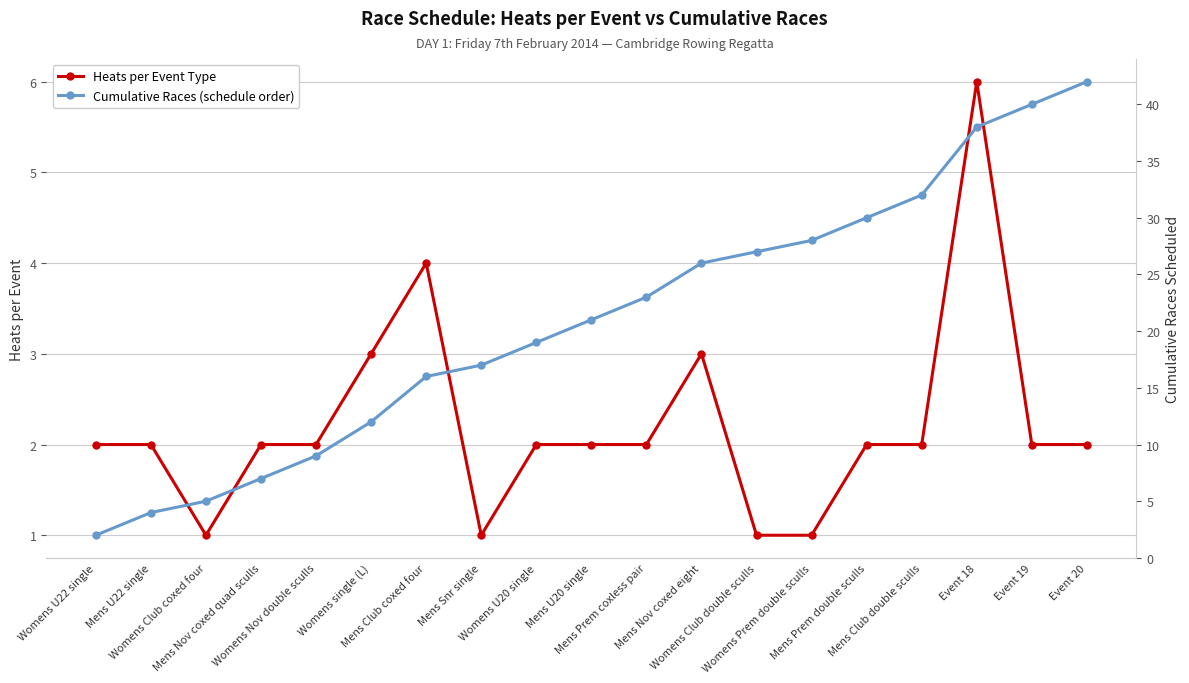

What position from the right is Womens Prem double sculls?

6